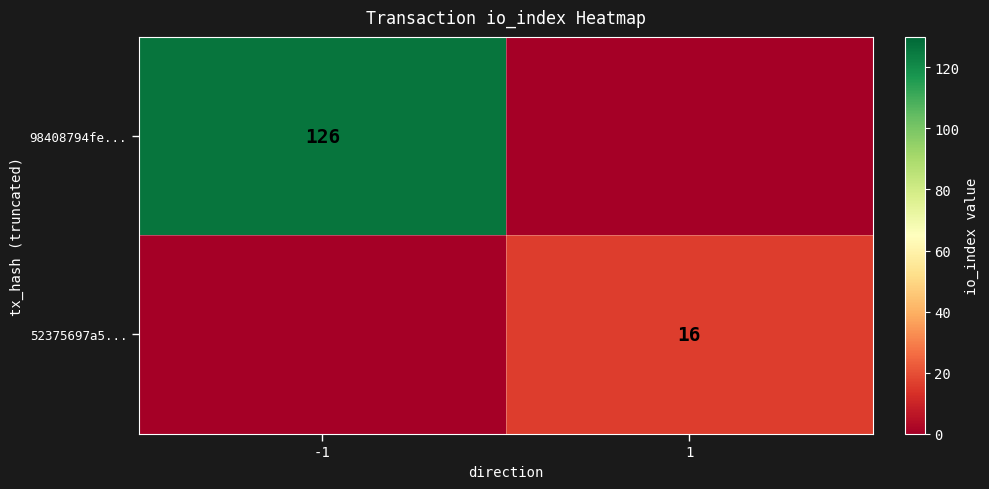

Is the value of 98408794fe... at -1 greater than the value of 52375697a5... at 1?

Yes